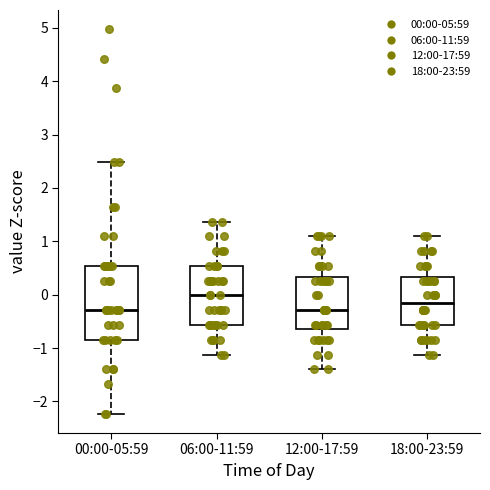

Where does the median line of the box for 06:00-11:59 sit on the y-axis? The values are not printed on the chart, so give them approximately, as read against the axis.

0.0